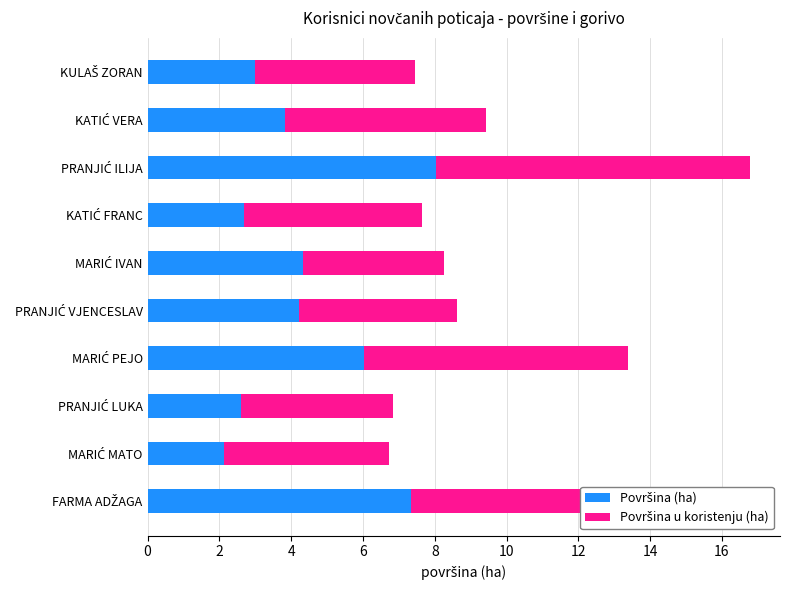

How many categories are shown in the chart?

10